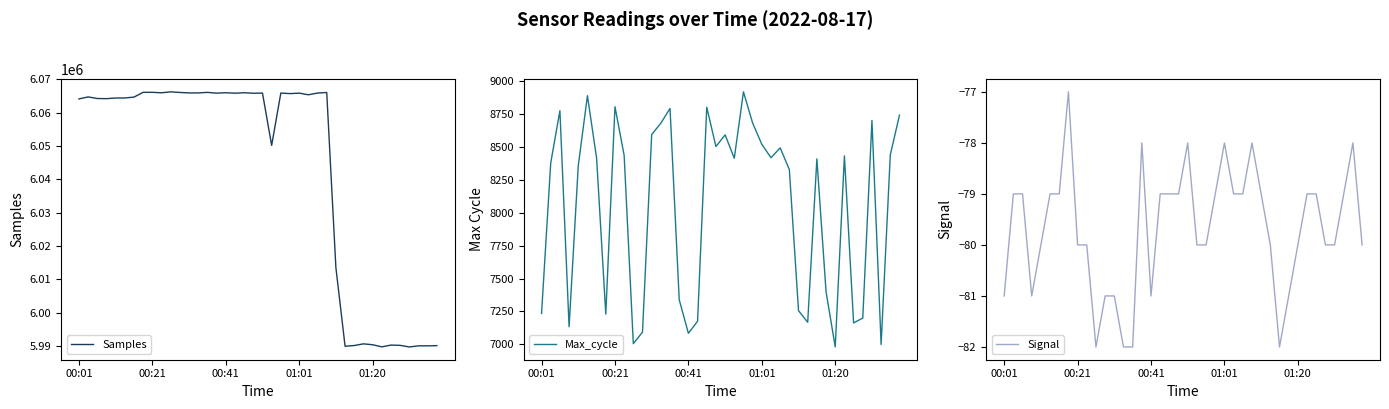

True or false: Samples and Max_cycle cross at least once.

False